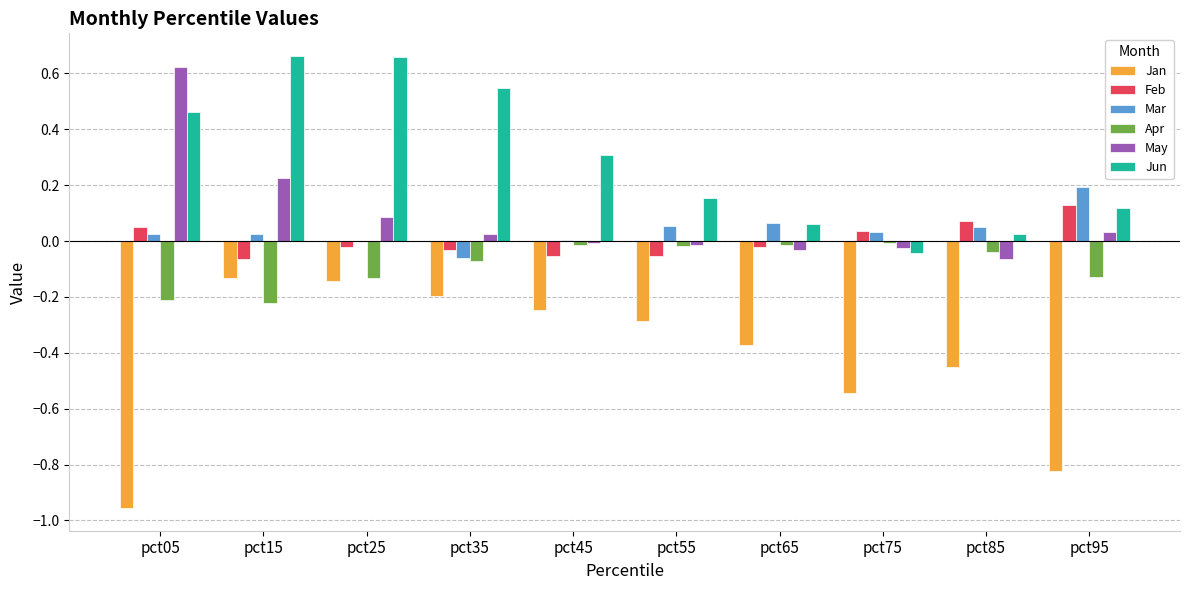

Is it true that Mar equals 0.0 at pct05?

True